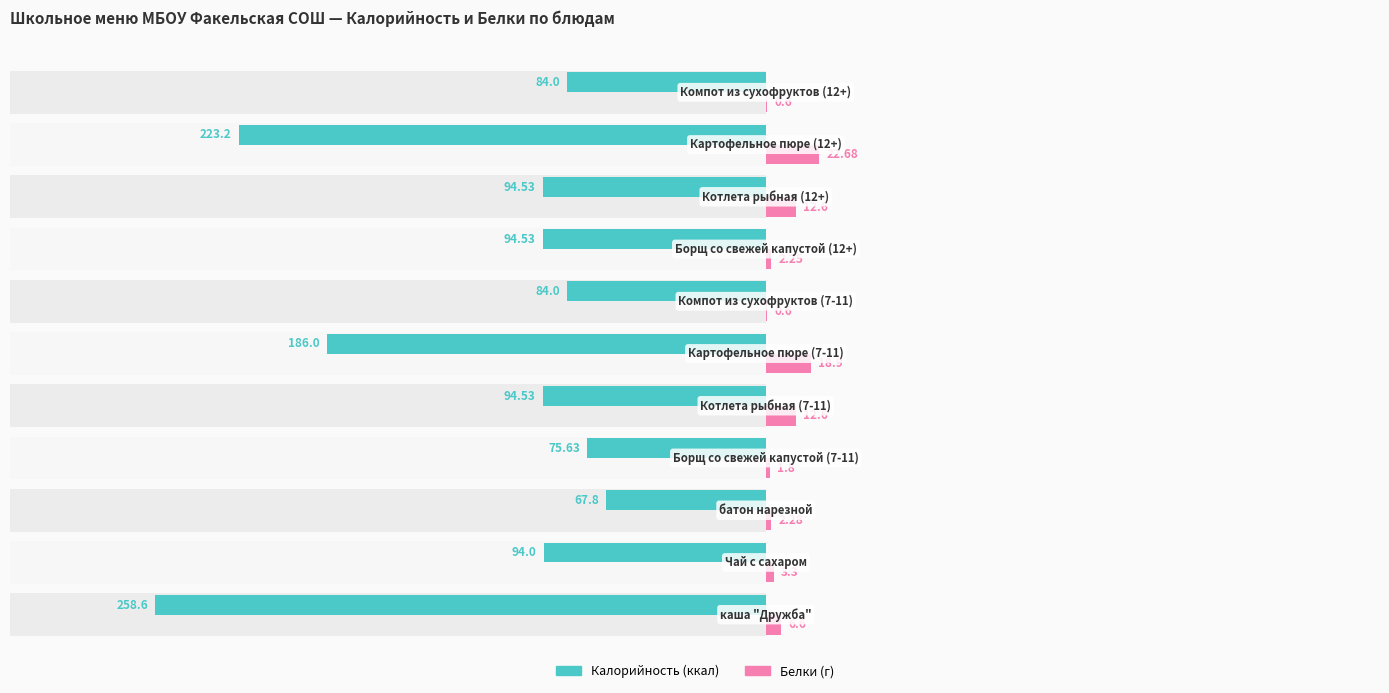

True or false: Белки has a value of 4.3 at 1.

False